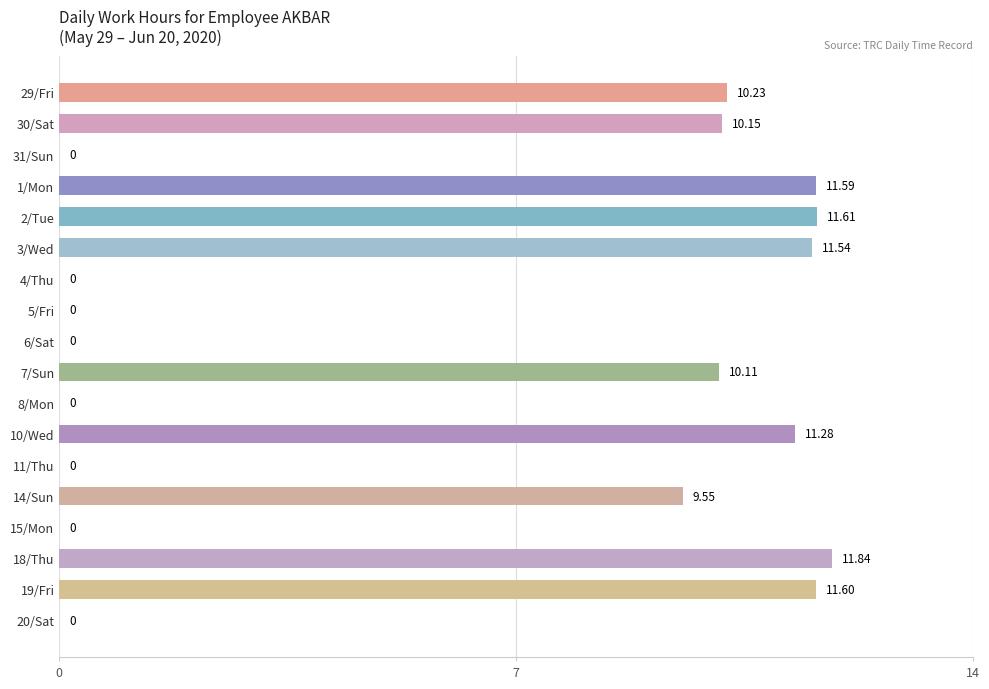

What is the sum of all values?

109.5